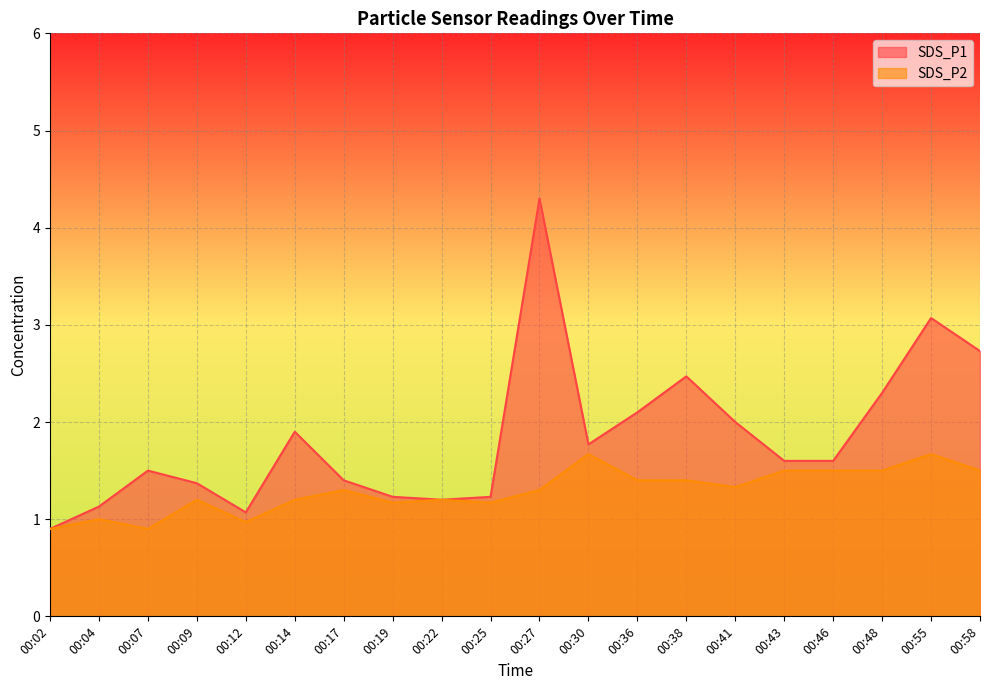

True or false: SDS_P1 and SDS_P2 cross at least once.

False